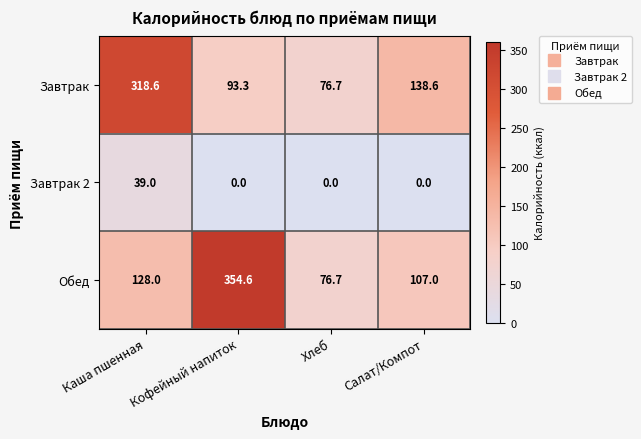

What is the minimum value for Обед?

76.7